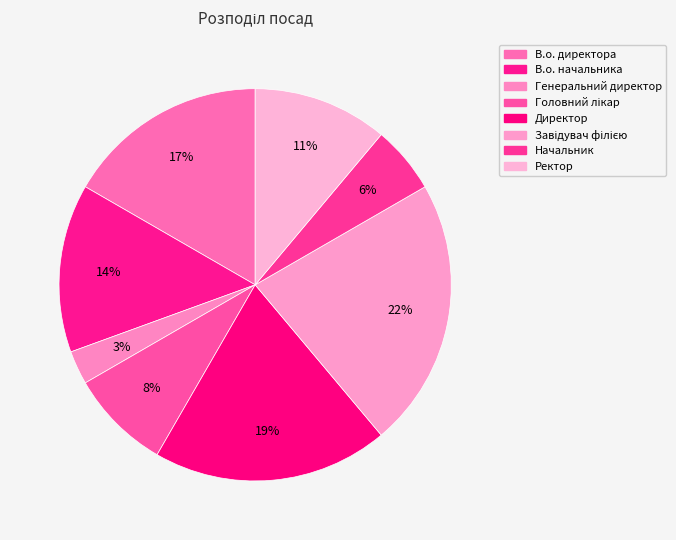

What is the change in value from Директор to Завідувач філією?

+1